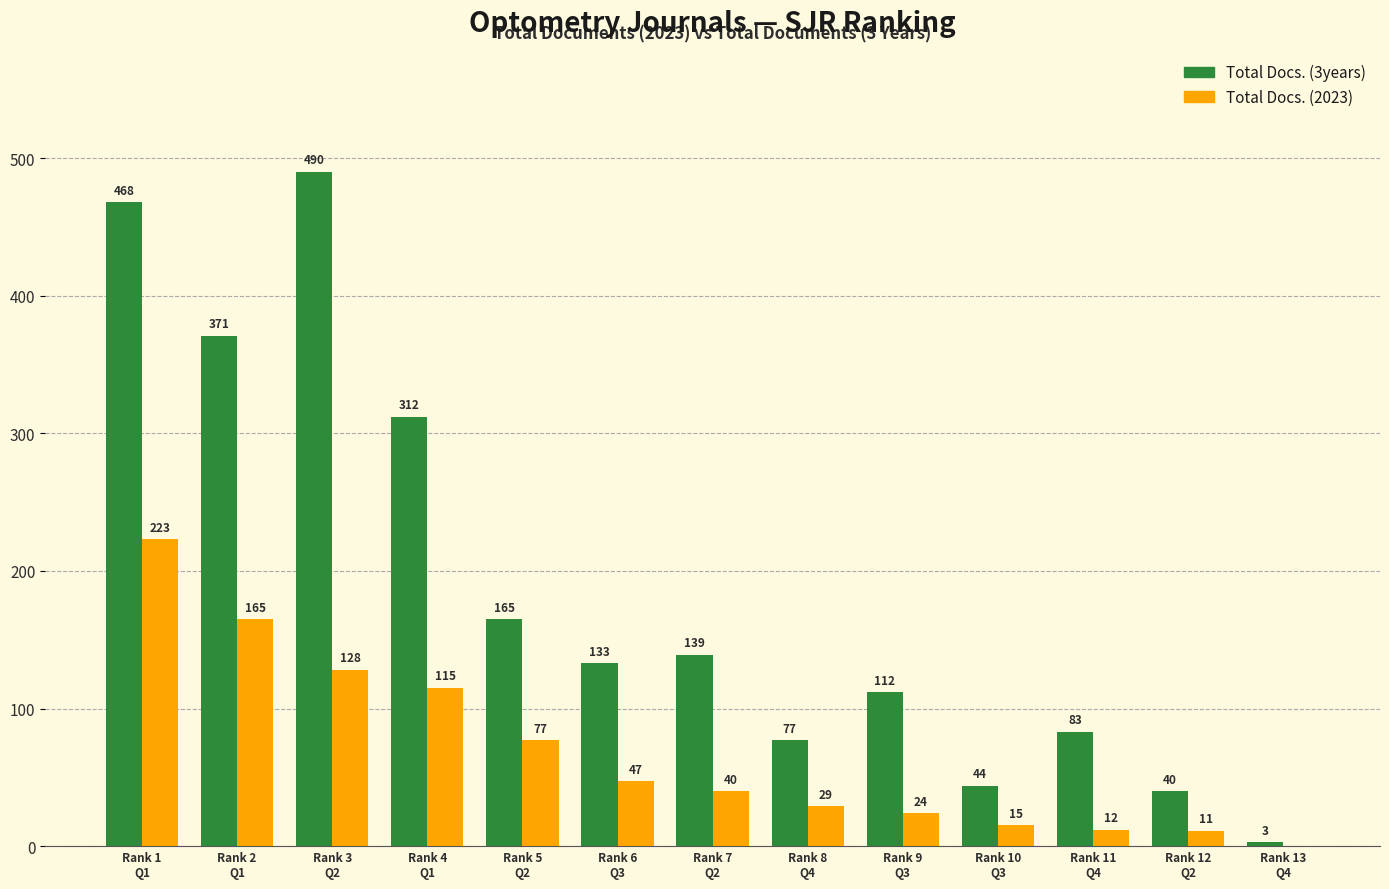

Are the bars horizontal?

No